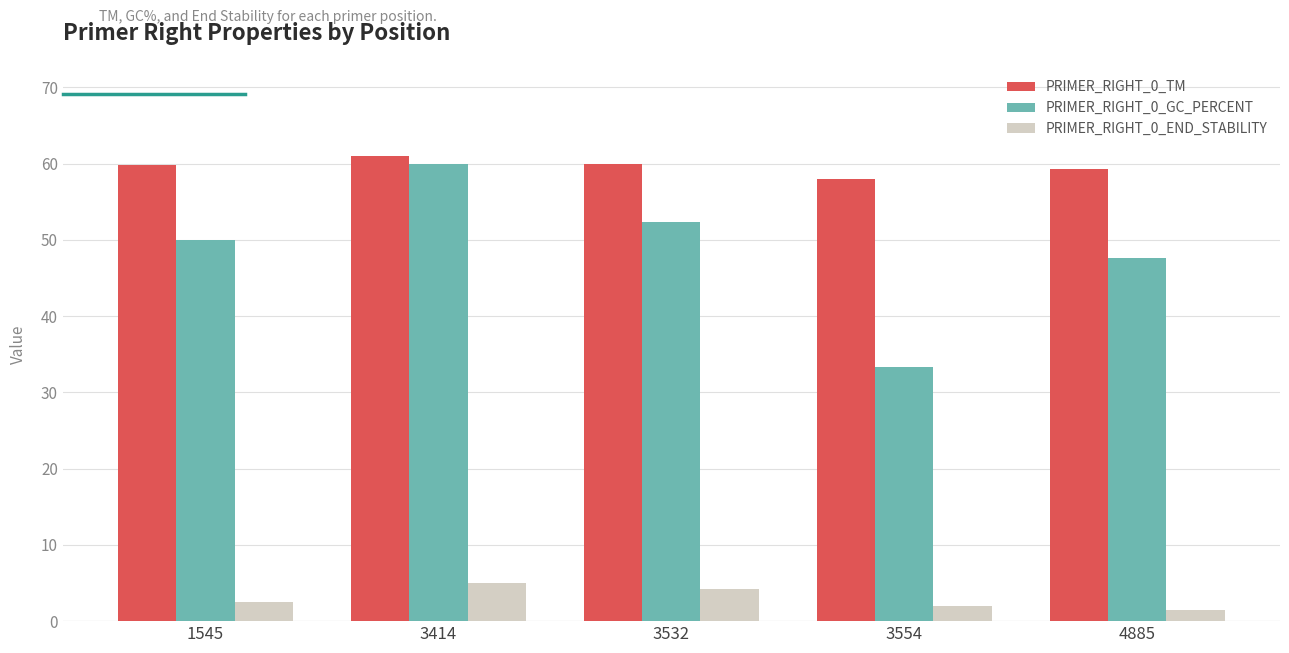

How many values in the PRIMER_RIGHT_0_GC_PERCENT series are below 50?

2